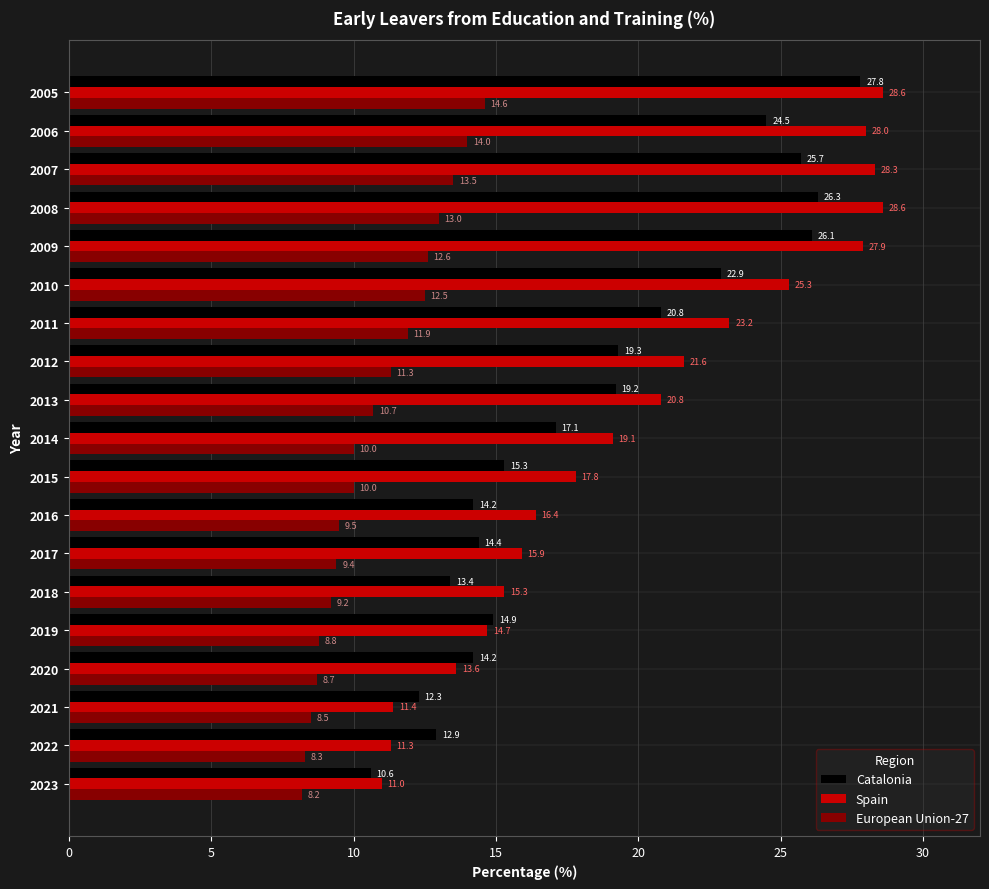

At which category is the sum across all series the highest?

2005